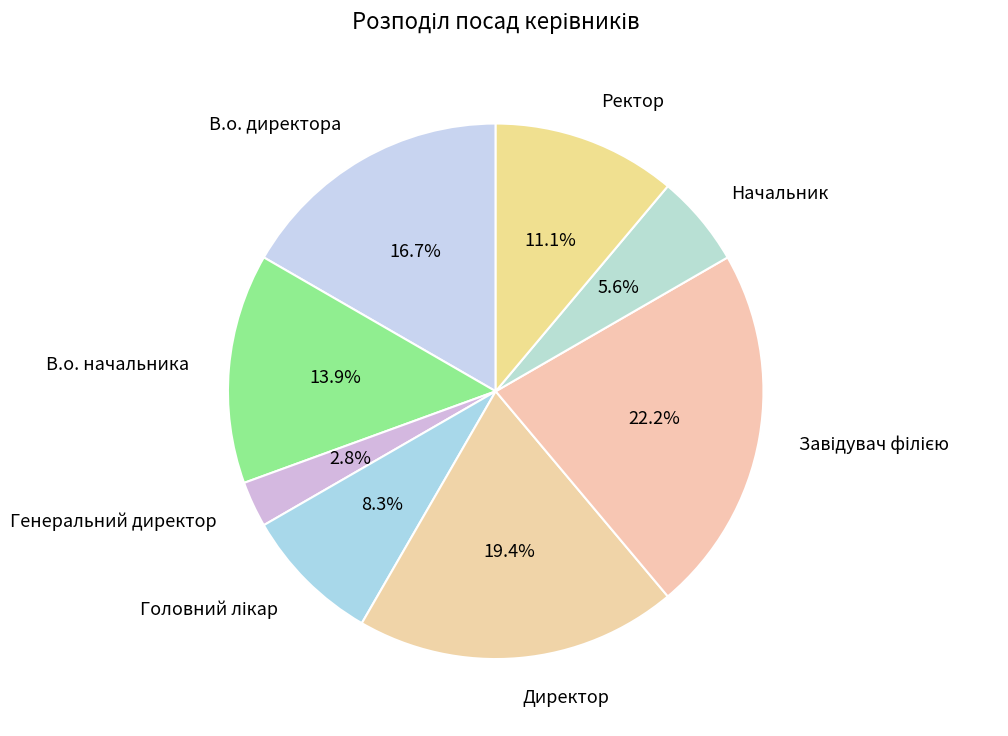

What percentage is the Ректор slice, to the nearest percent?

11%